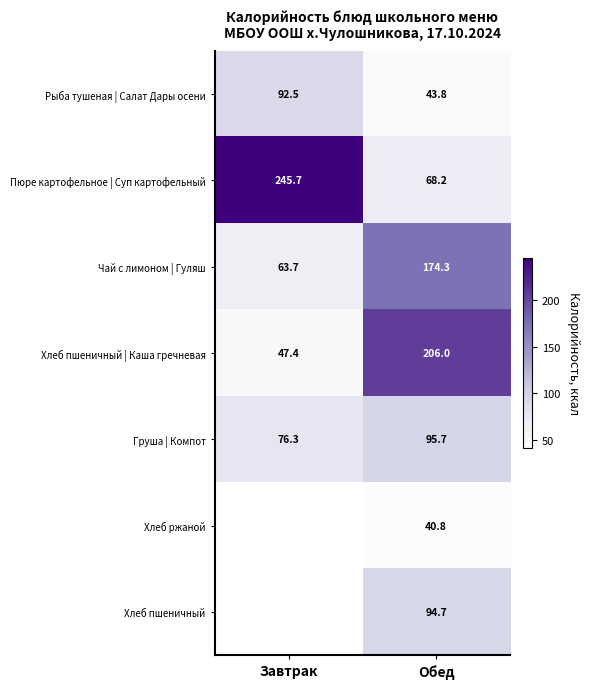

Which category has the highest value across all series?

Завтрак